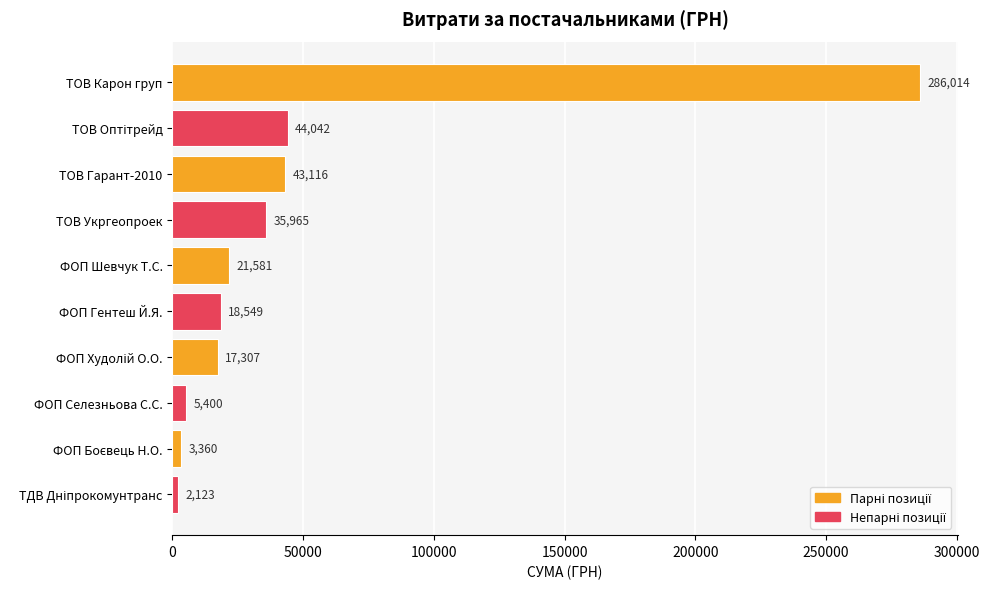

What is the minimum value shown in the chart?

2122.6